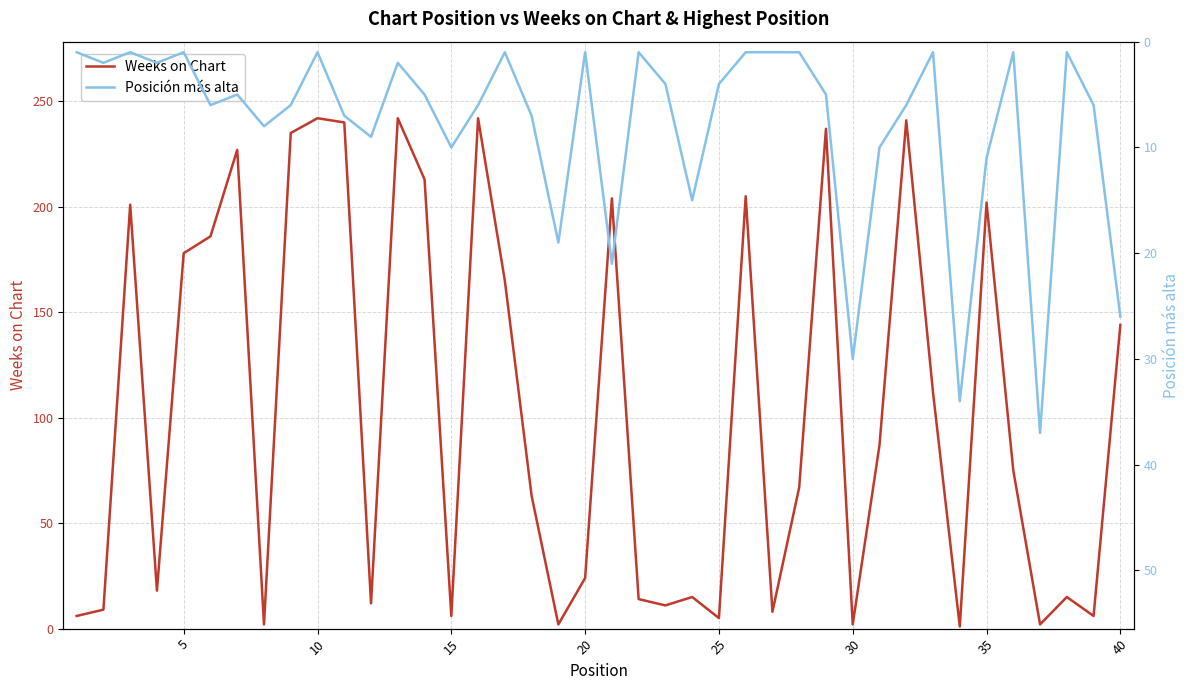

Count the number of data series in this chart.

2